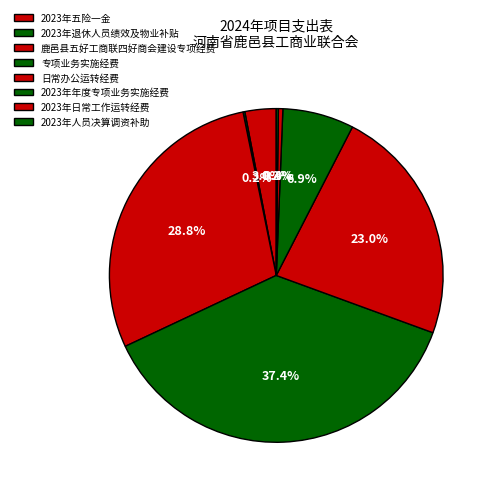

How many segments does this pie chart have?

8